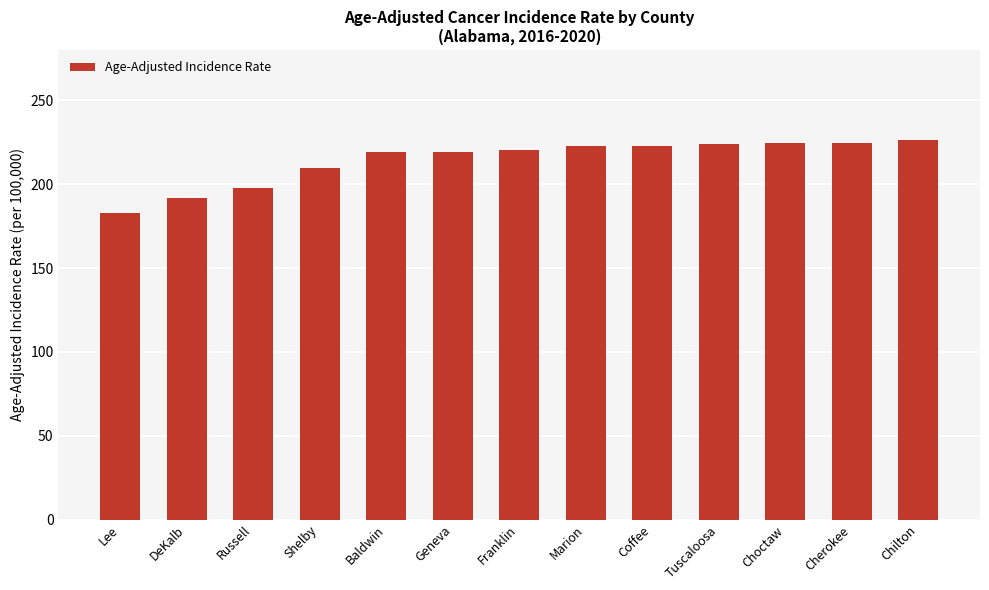

What position from the right is Chilton?

1